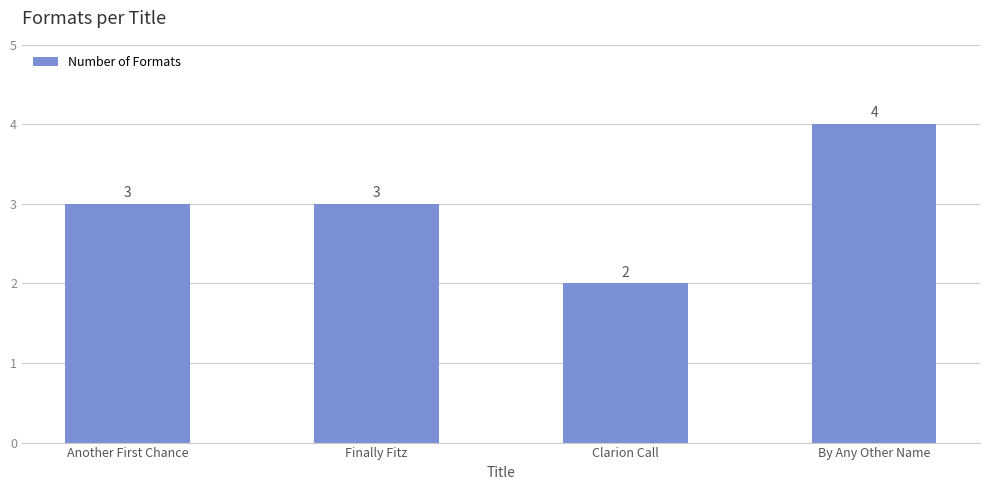

The chart shows a value of 3 at Another First Chance. True or false?

True